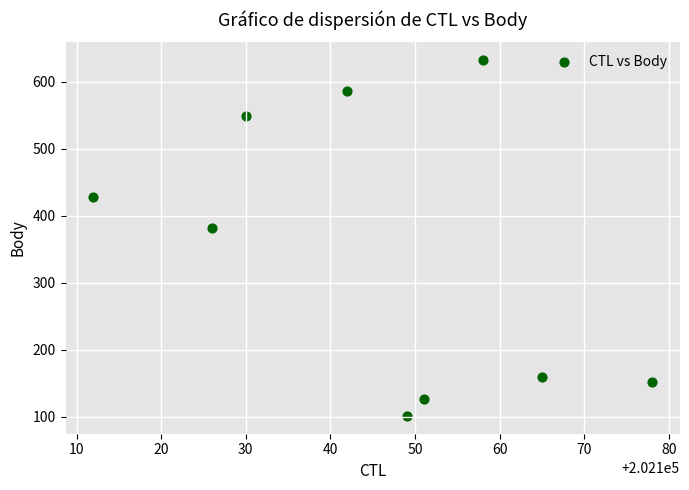

What is the range of Y values (max minus min)?

531